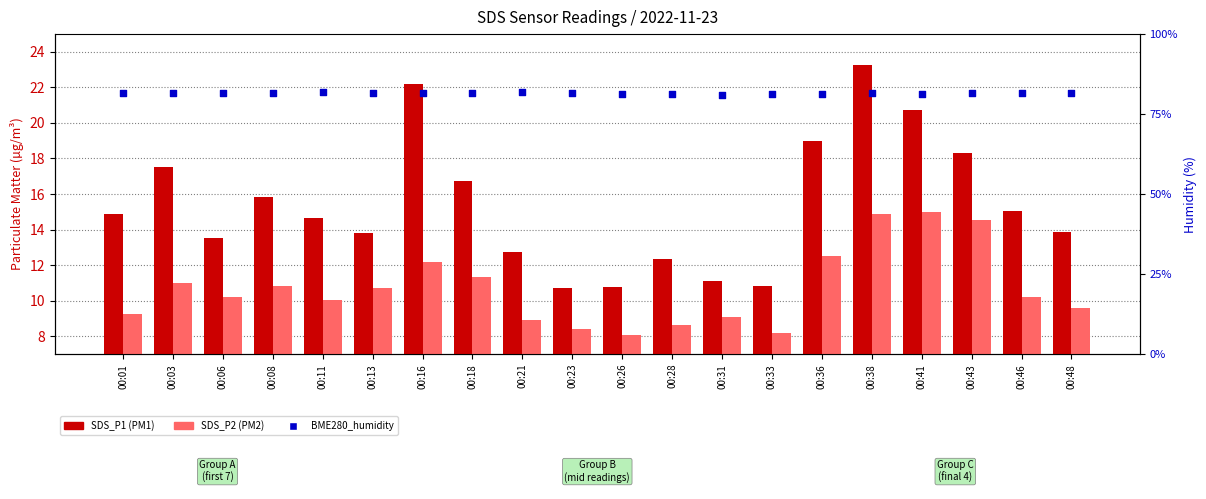

What are all the series names shown in the legend?

SDS_P1 (PM1), SDS_P2 (PM2), BME280_humidity